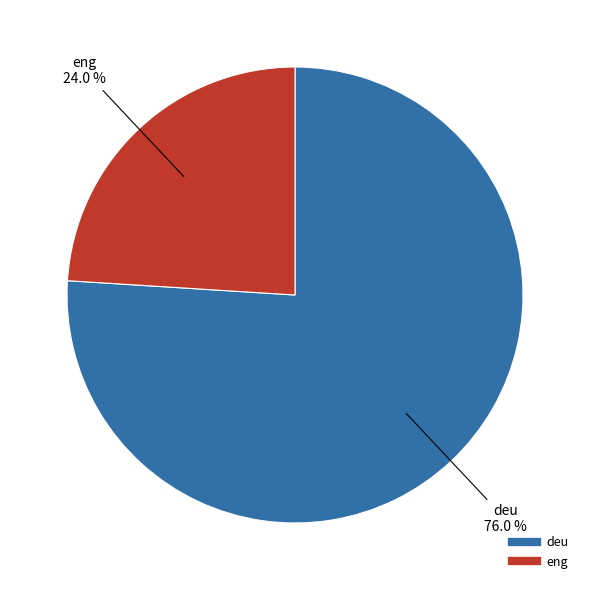

What percentage is the deu slice, to the nearest percent?

76%